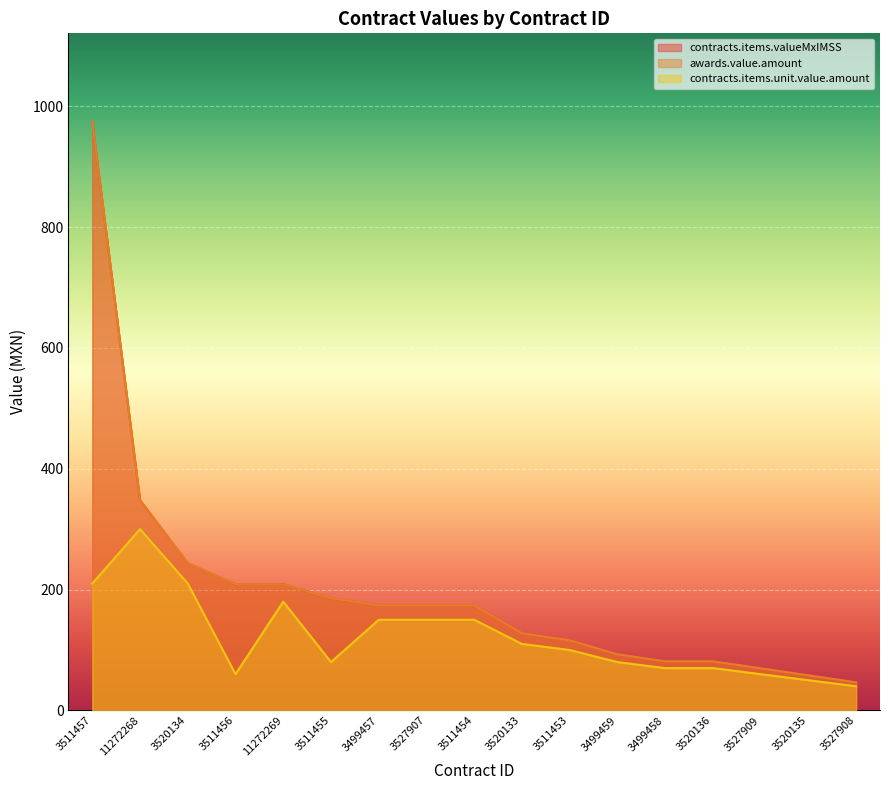

At 3520136, list the series in order from smallest to largest.

contracts.items.unit.value.amount, contracts.items.valueMxIMSS, awards.value.amount